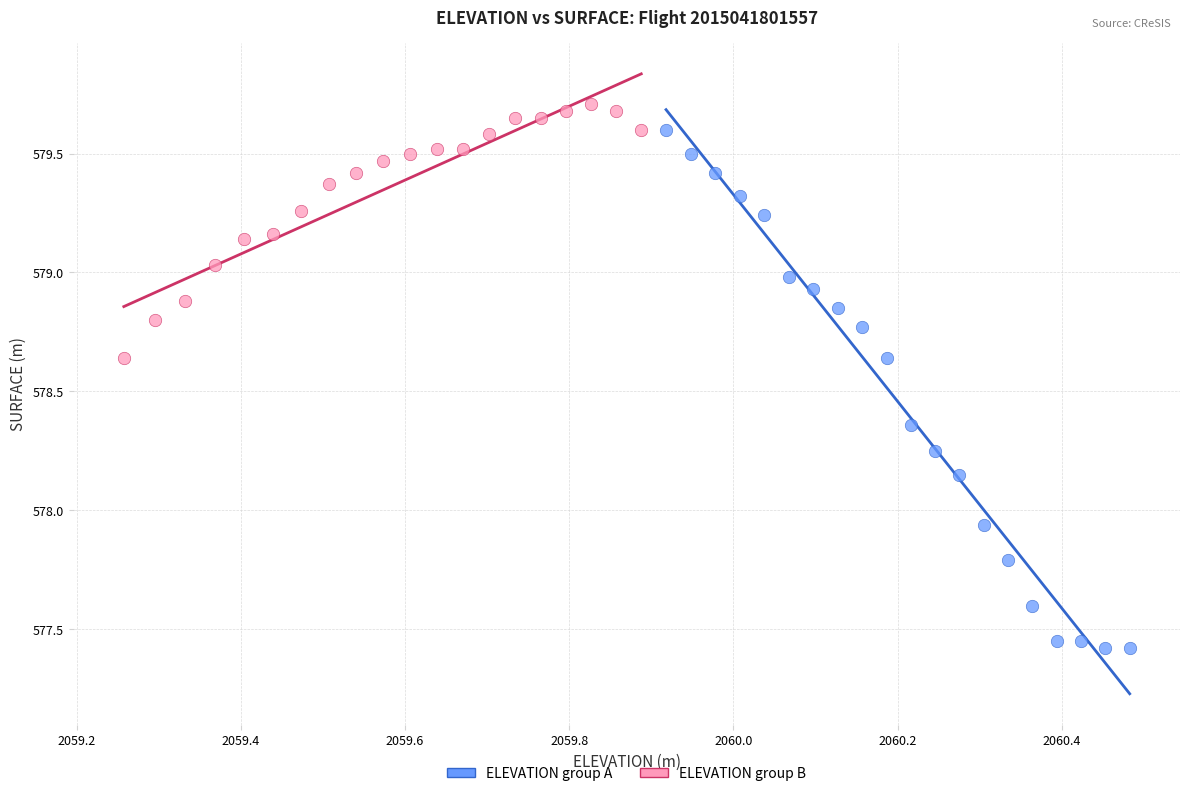

Which series has the widest spread of Y values?

ELEVATION group A